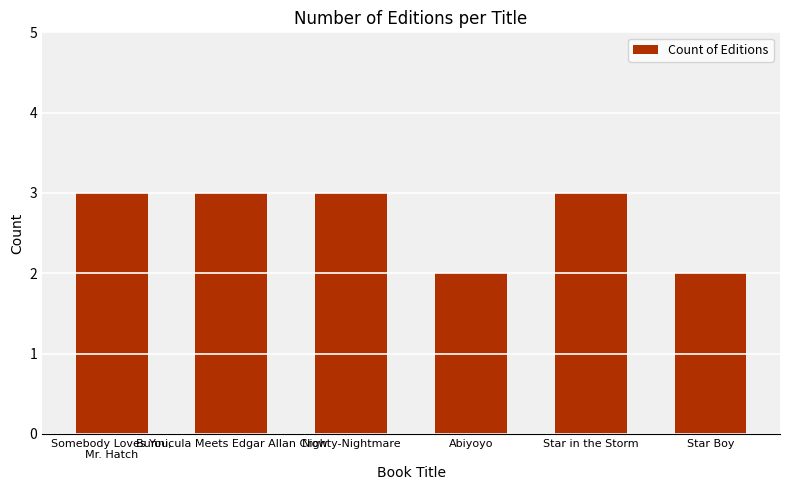

What is the change in value from Nighty-Nightmare to Star Boy?

-1